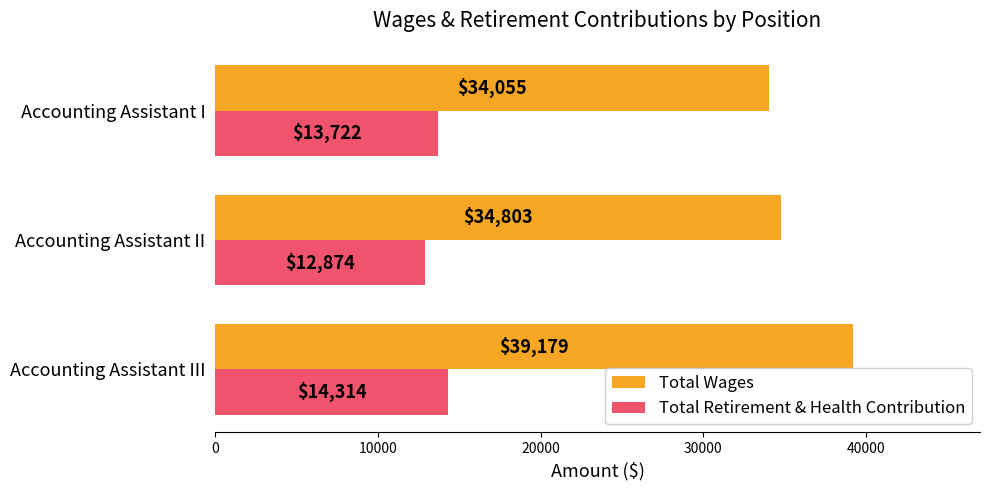

Which series has the largest range (max minus min)?

Total Wages